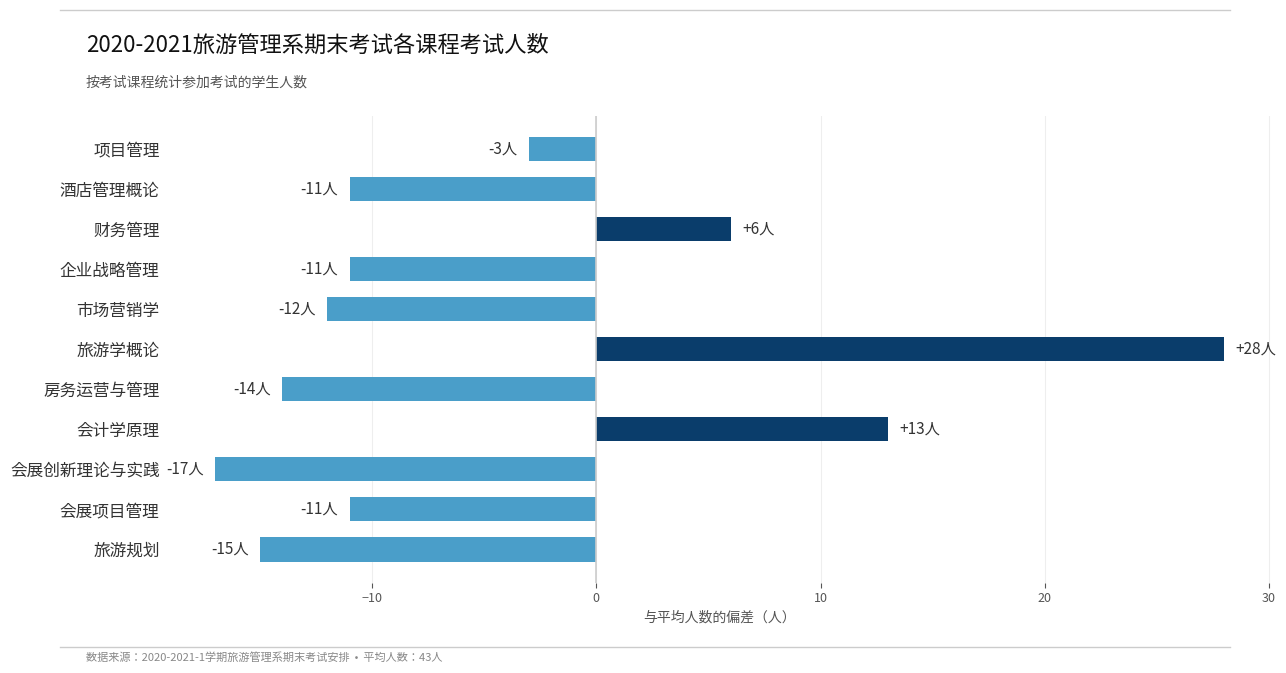

Which has a higher value, 项目管理 or 会展项目管理?

项目管理